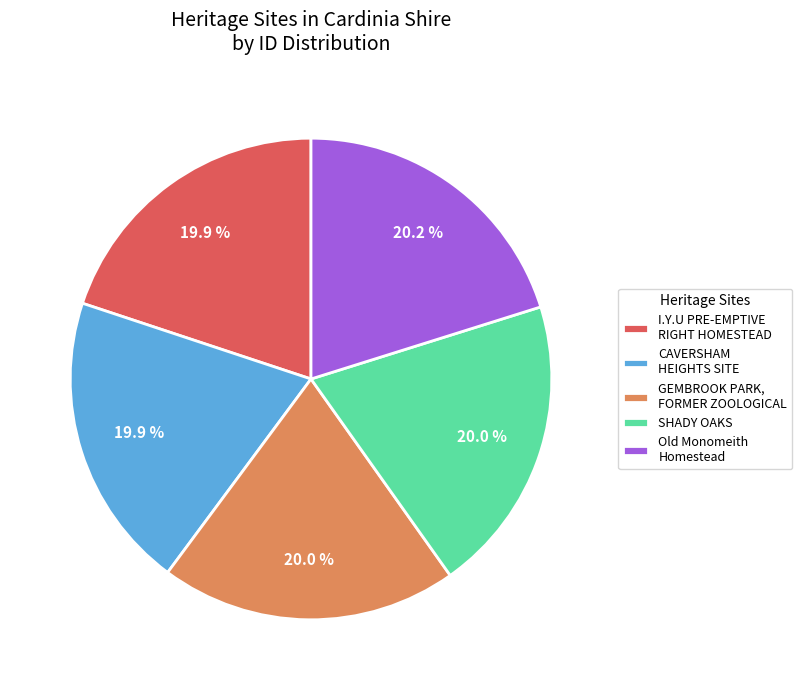

What is the ratio of the value at GEMBROOK PARK, FORMER ZOOLOGICAL to the value at Old Monomeith Homestead?

1.0